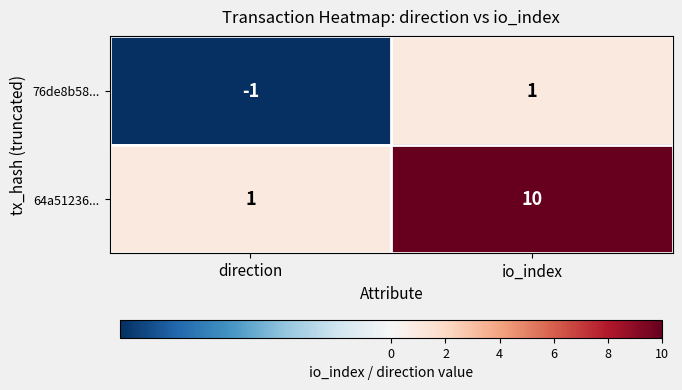

What is the spread (max minus min) of values at io_index?

9